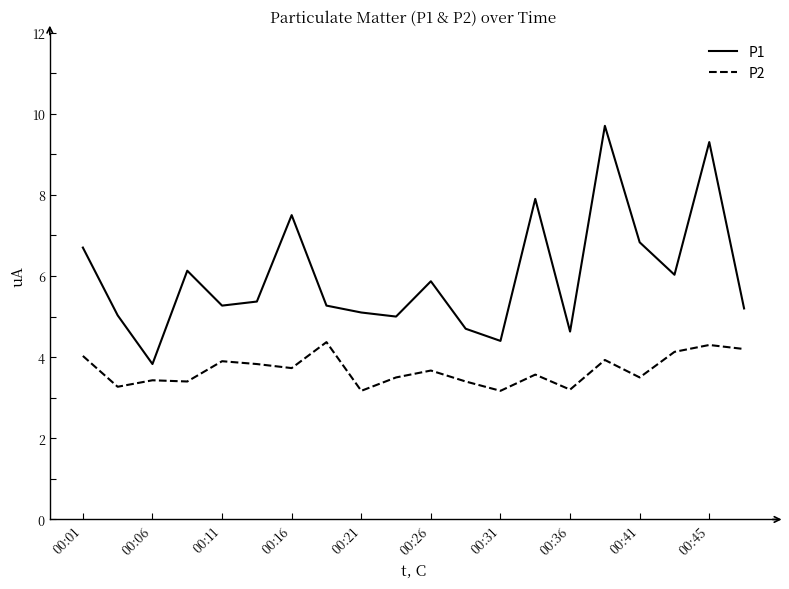

How many lines are shown in the chart?

2